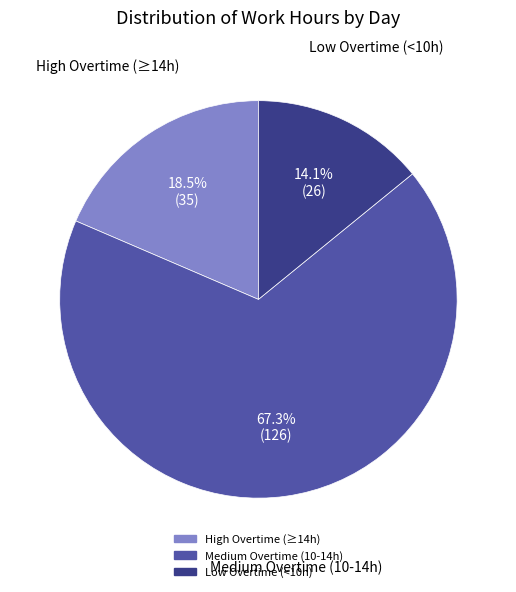

Is there any slice that represents more than half of the pie?

Yes